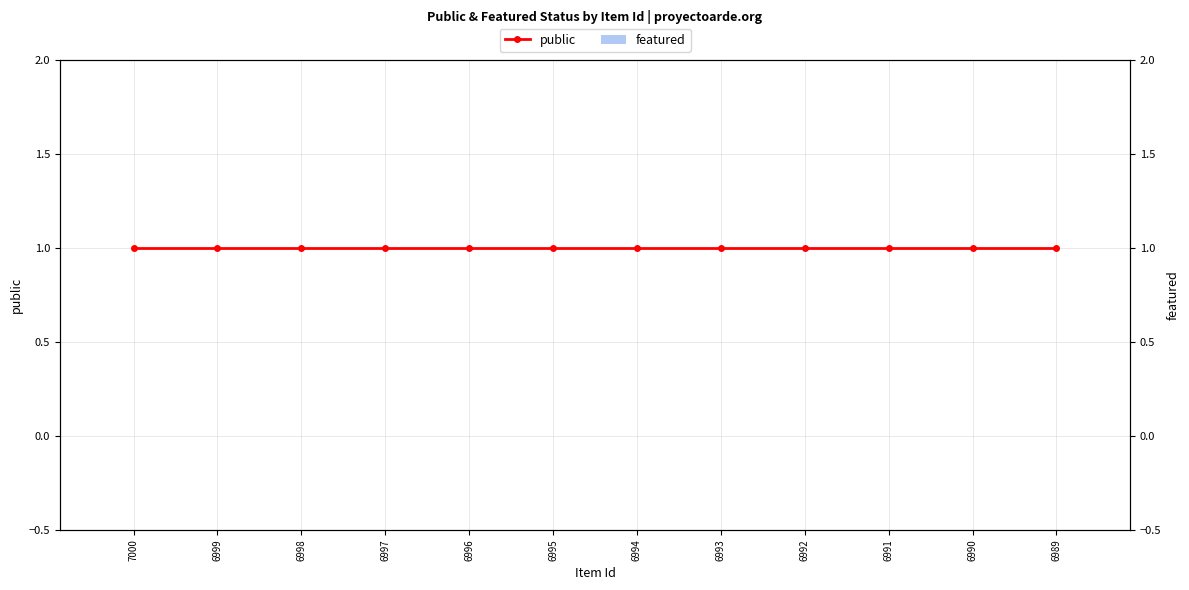

At 6995, list the series in order from largest to smallest.

public, featured